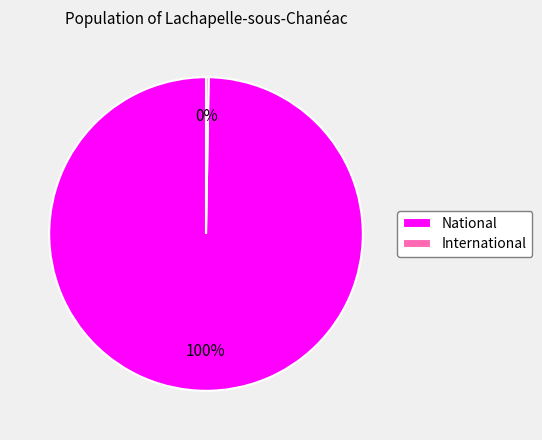

True or false: National accounts for 88% of the total.

False